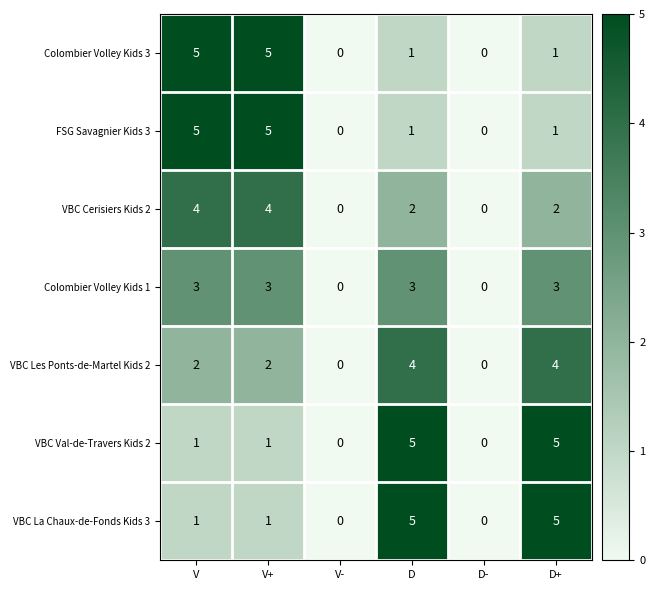

How many series are shown in this chart?

7